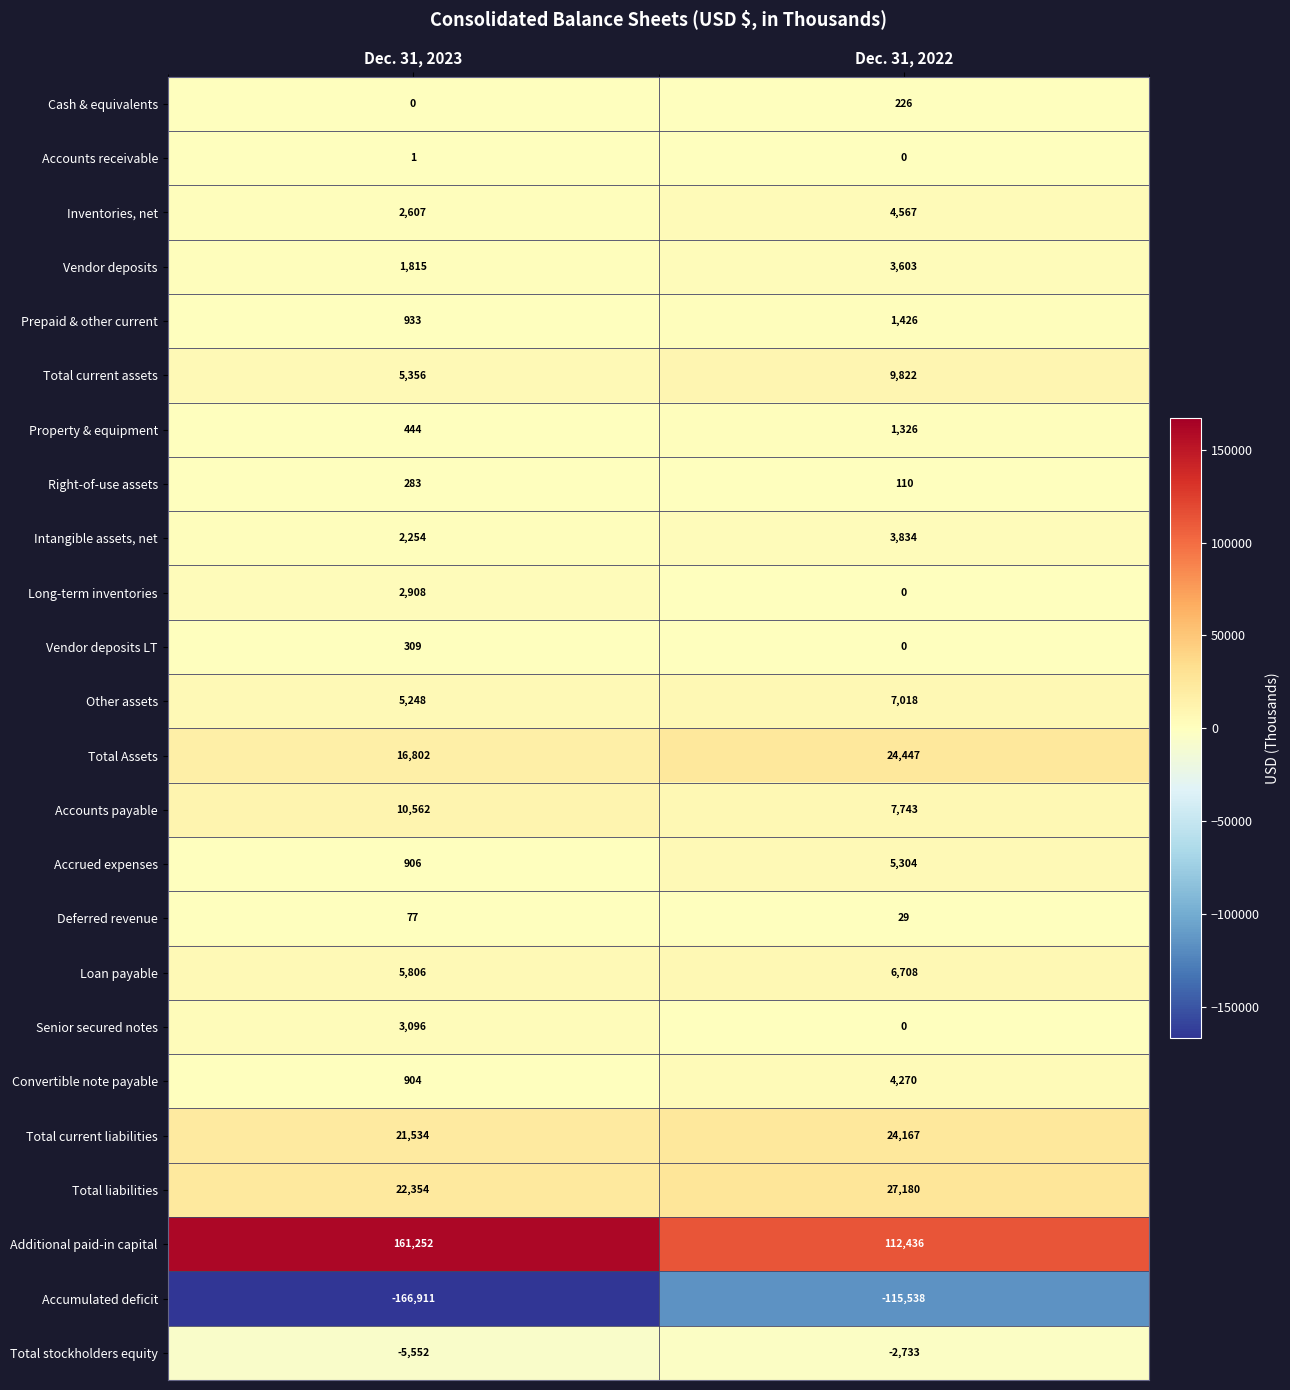

How many data points does each series have?

2